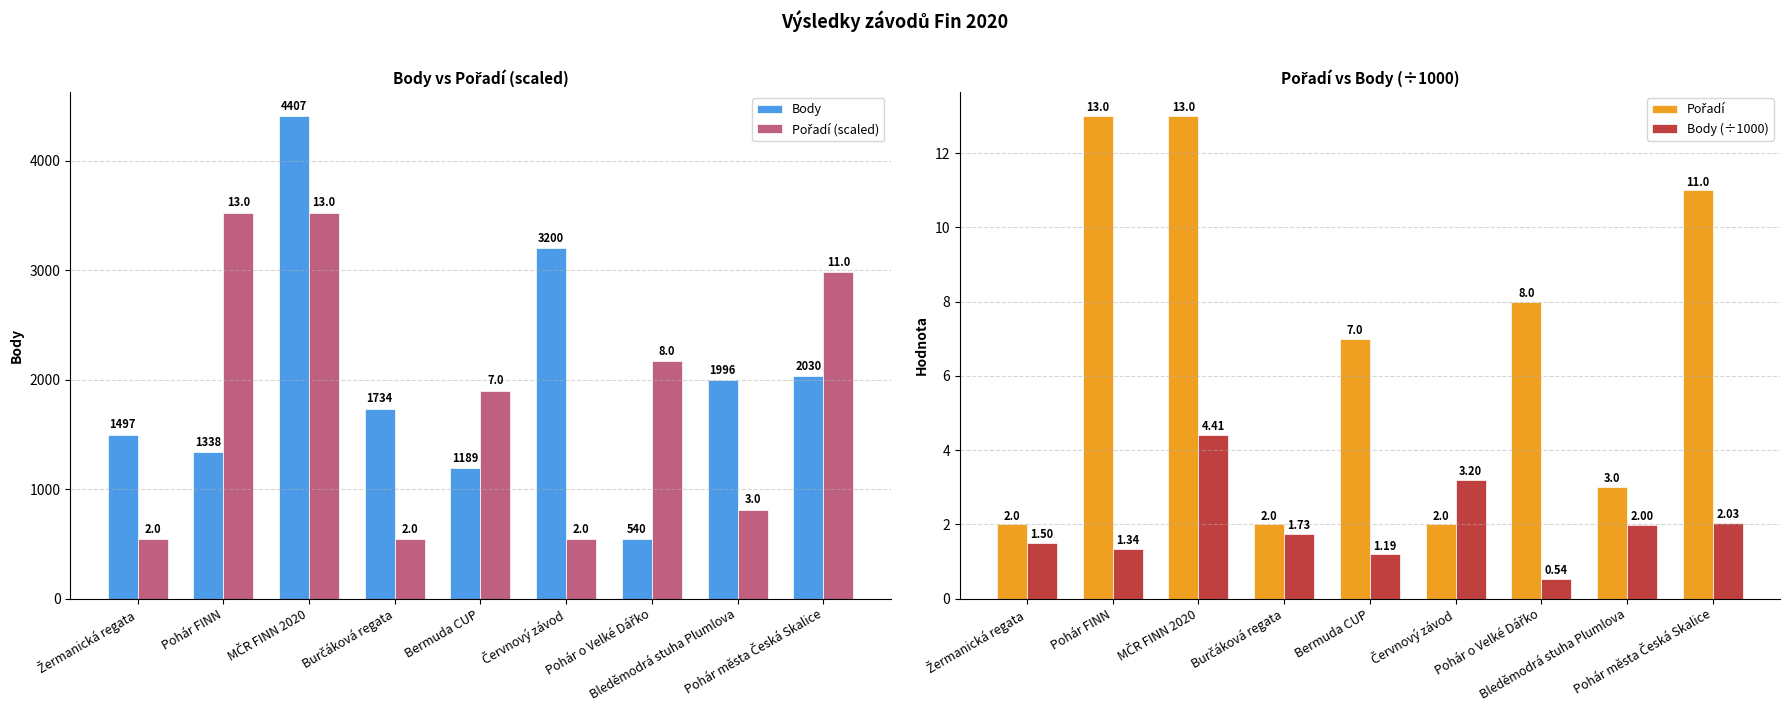

What is the label of the 8th bar from the left?

Bleděmodrá stuha Plumlova